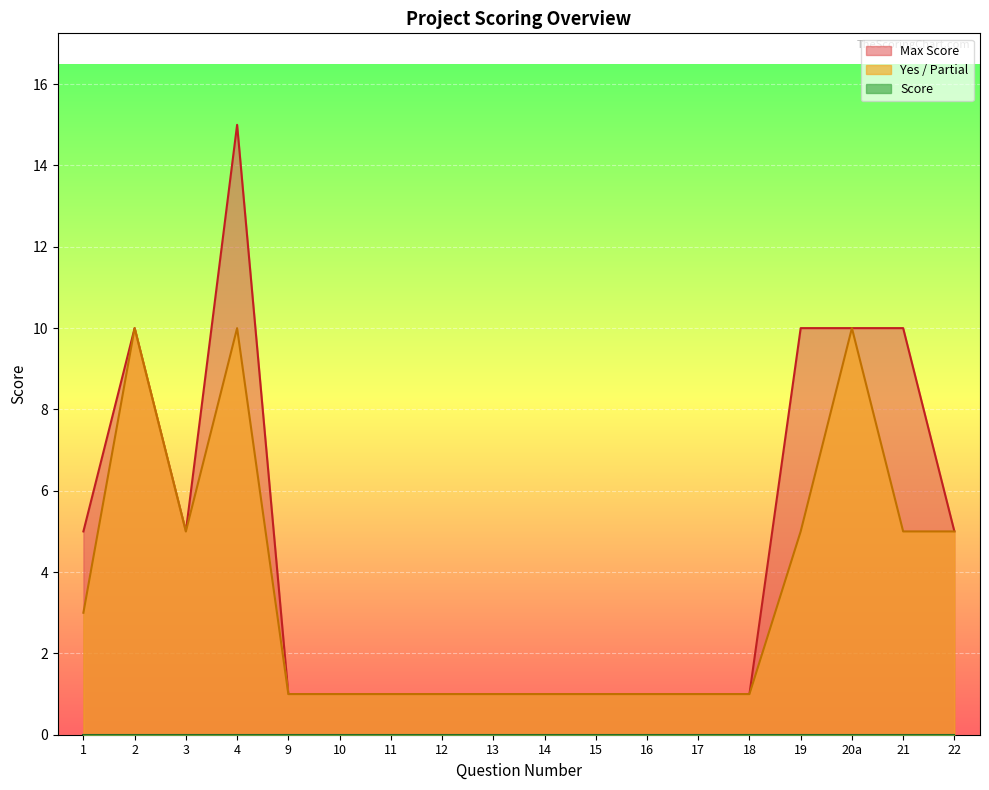

What position from the left is 13?

9